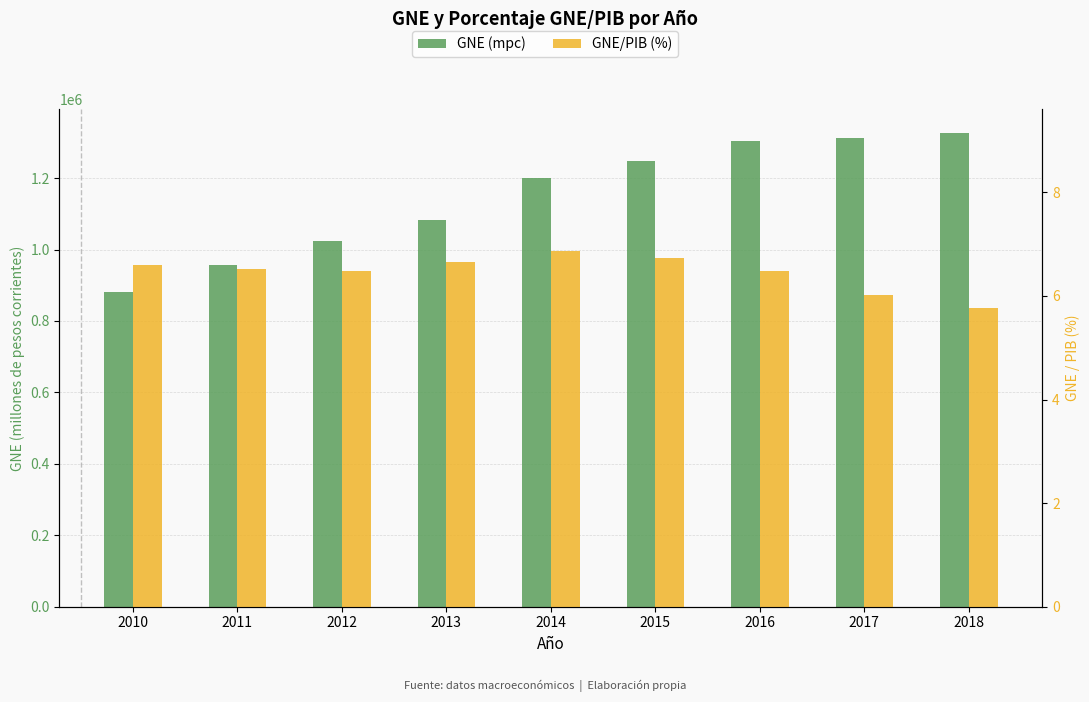

At which category is the sum across all series the highest?

2018